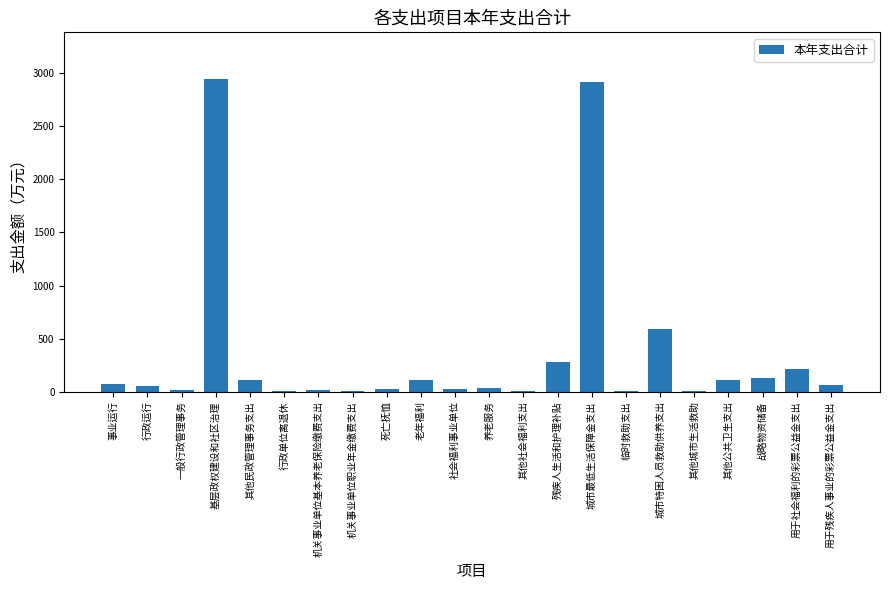

What is the sum of all values?

7731.4